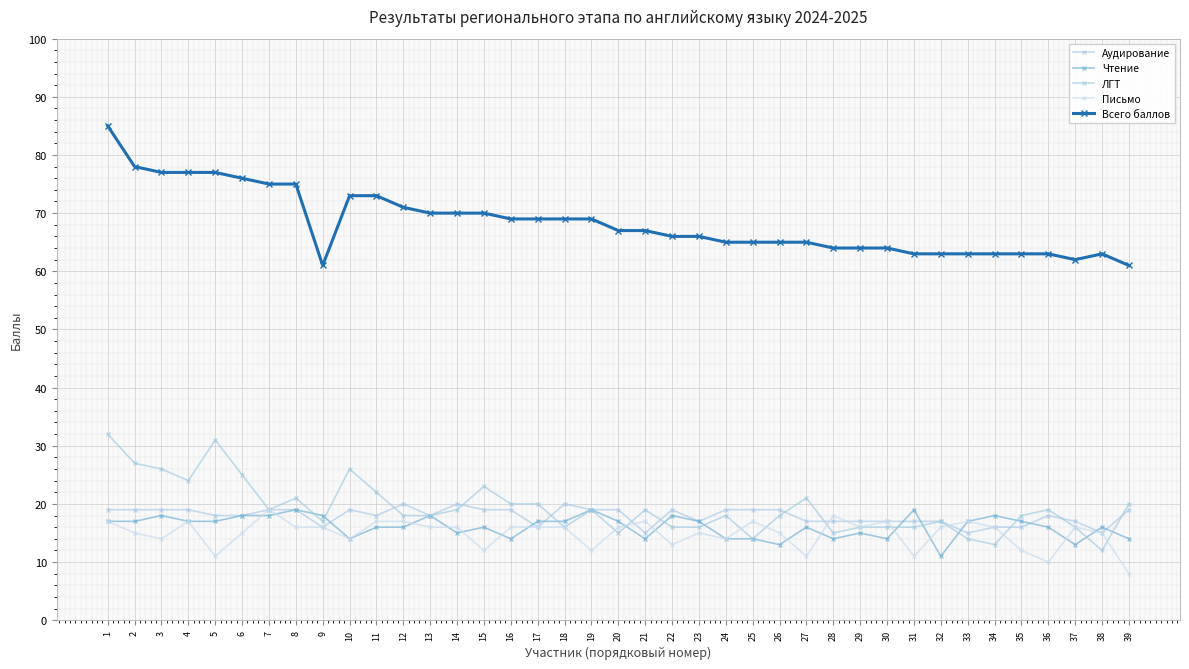

What is the minimum value shown in the chart?

8